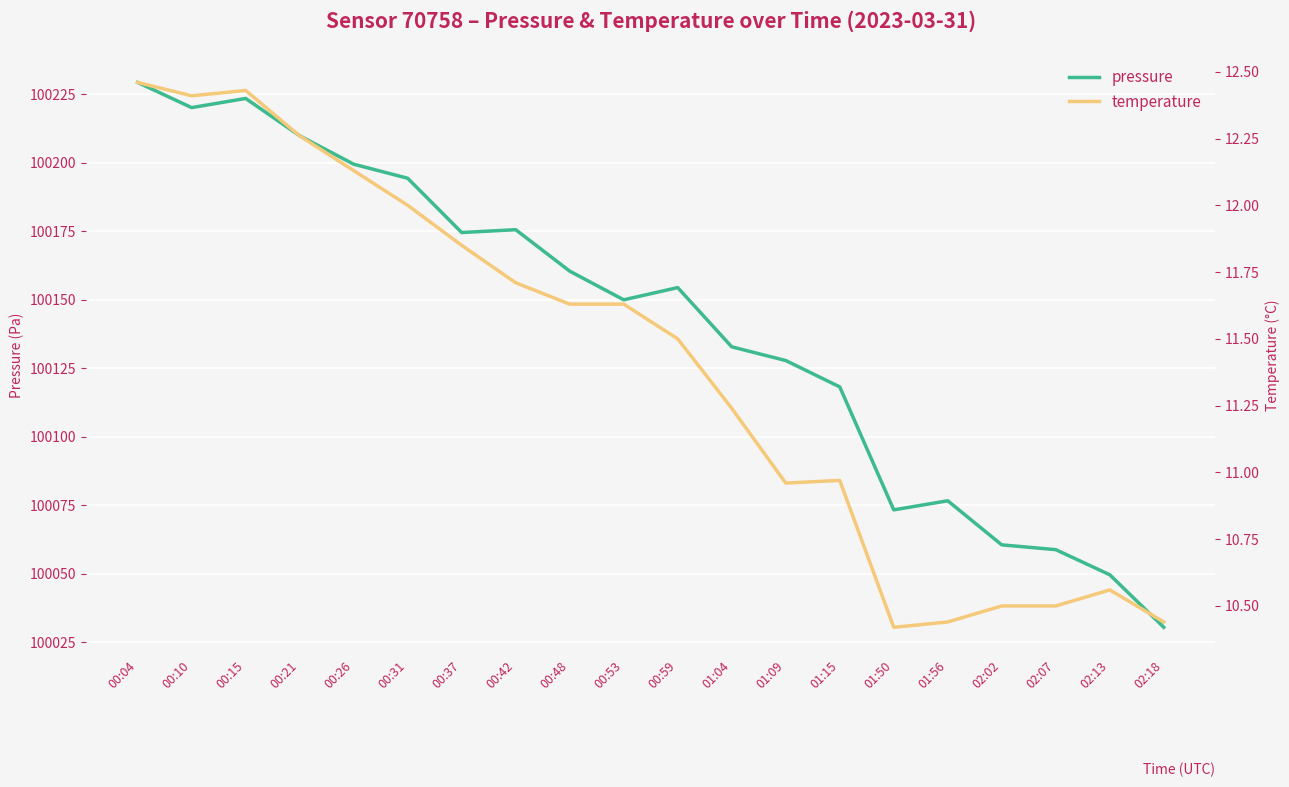

The pressure series shows 62649.5 at 00:48. True or false?

False